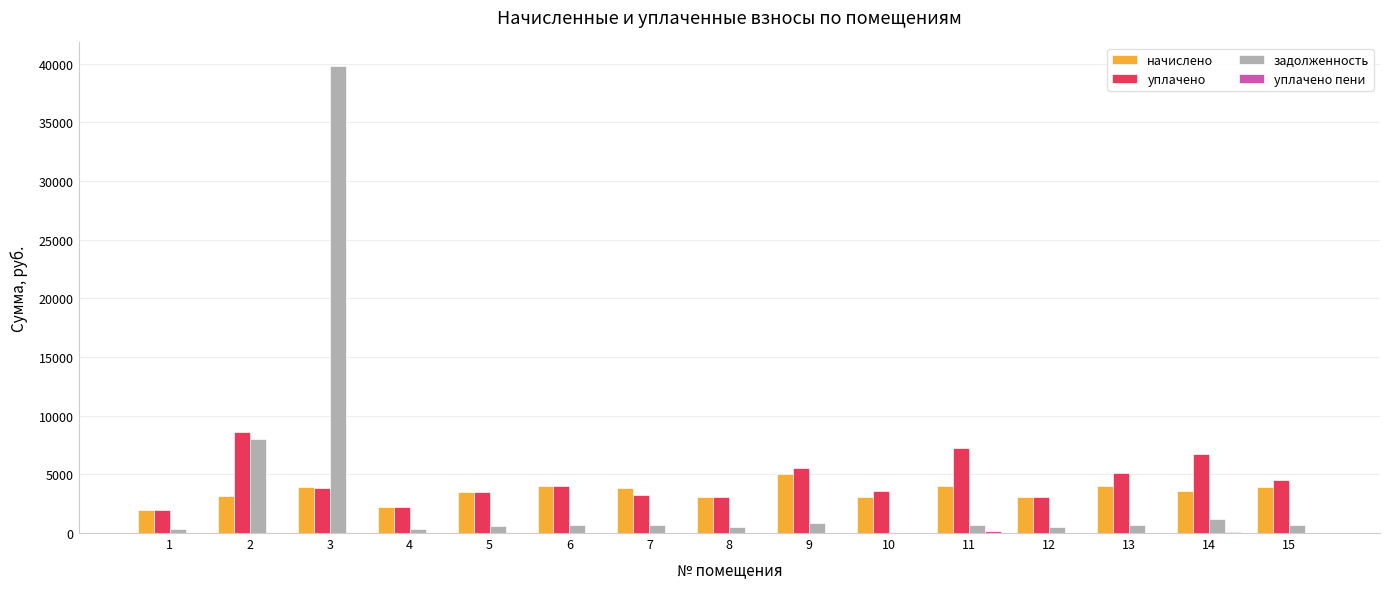

What is the sum of all уплачено values?

66176.7